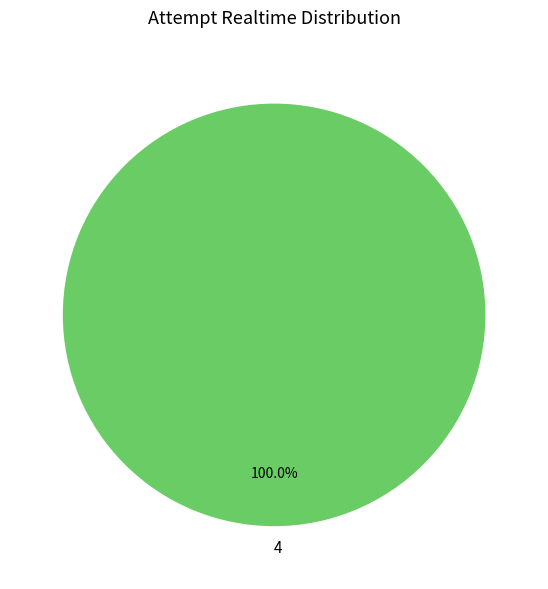

To the nearest percent, what portion does 4 represent?

100%